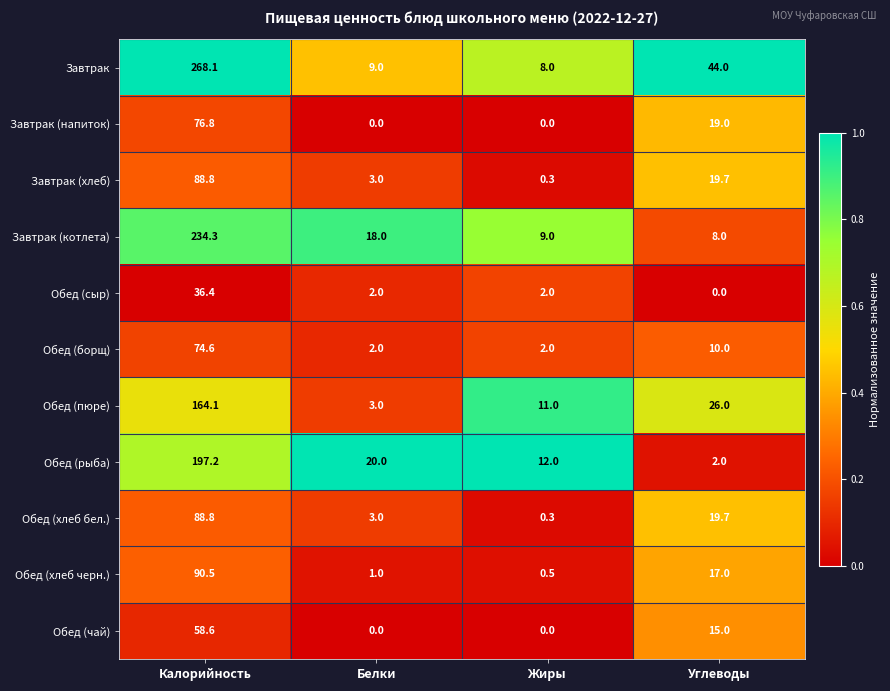

The Завтрак (котлета) series shows 234.3 at Калорийность. True or false?

True